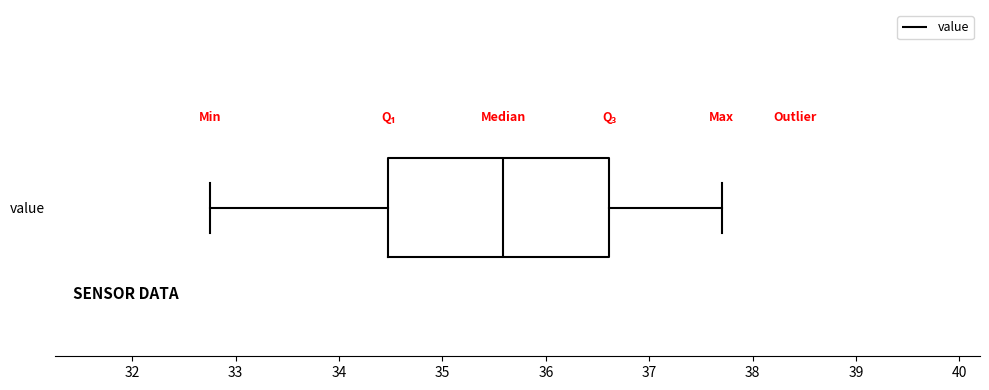

Where is the left edge of the box for value on the x-axis? The values are not printed on the chart, so give them approximately, as read against the axis.

34.5